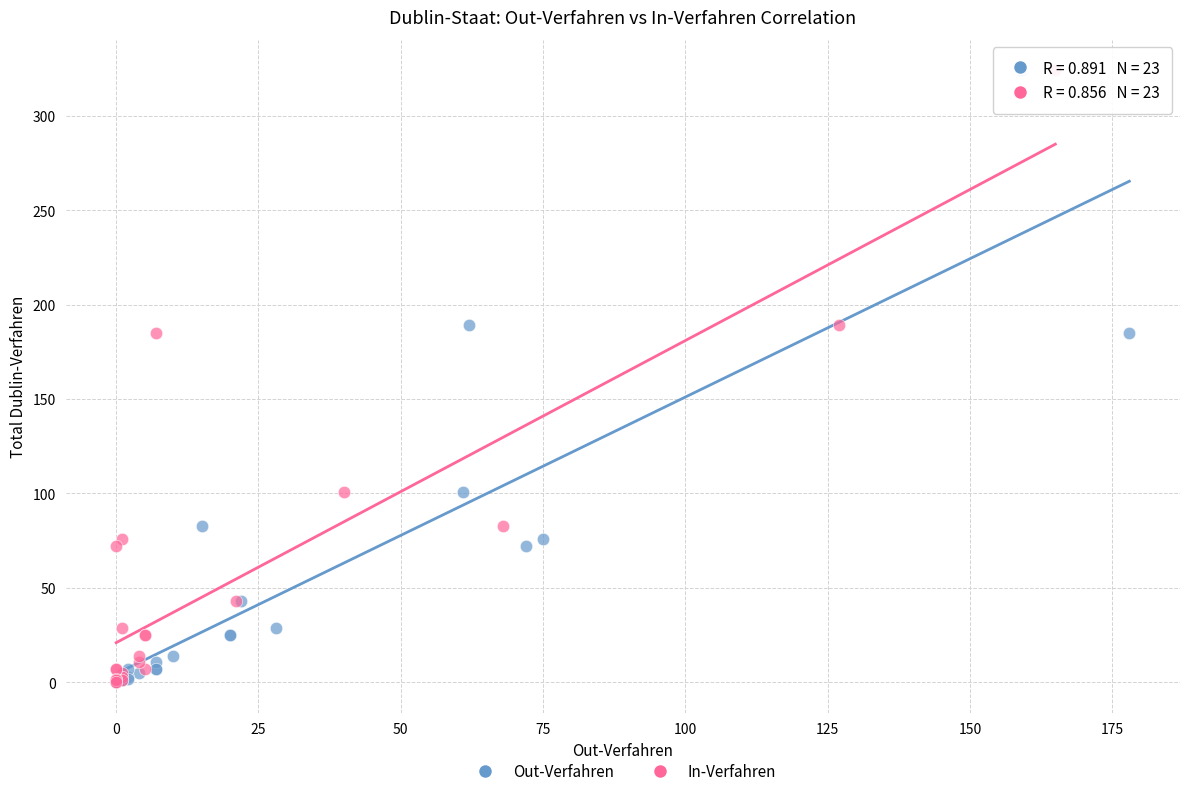

What are all the series names shown in the legend?

Out-Verfahren, In-Verfahren